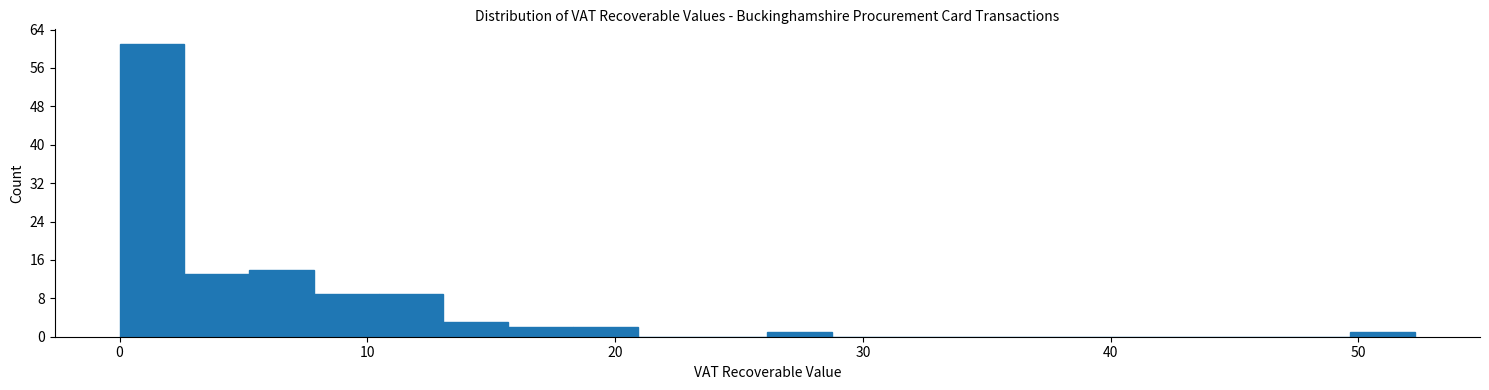

Read against the x-axis, roughly where is the centre of the tallest bar?

1